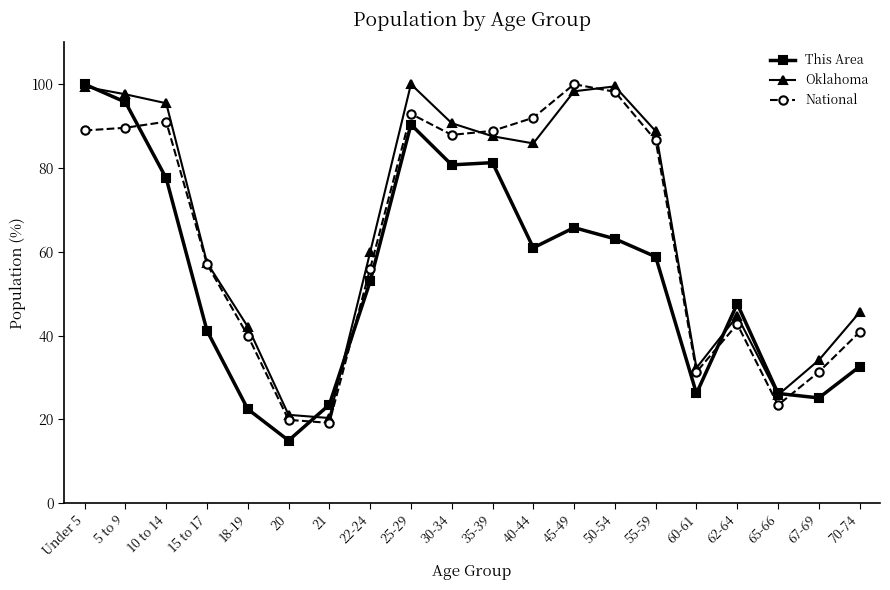

Does the chart display data point markers on the line(s)?

Yes